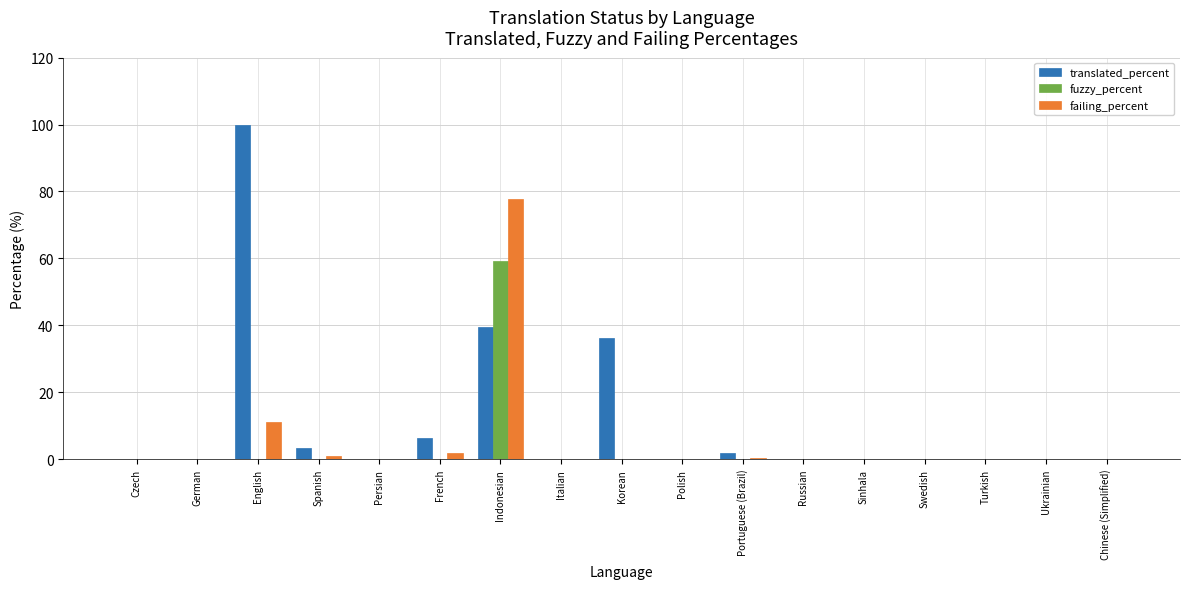

True or false: failing_percent has a value of -54.4 at Turkish.

False